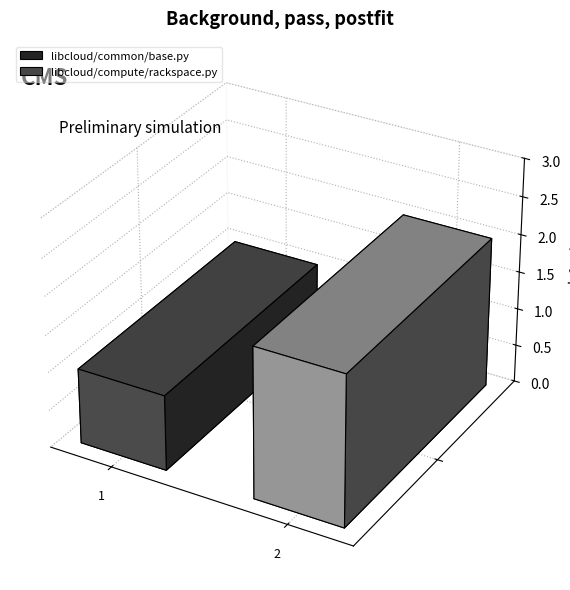

What is the label of the 1st bar from the left?

libcloud/common/base.py